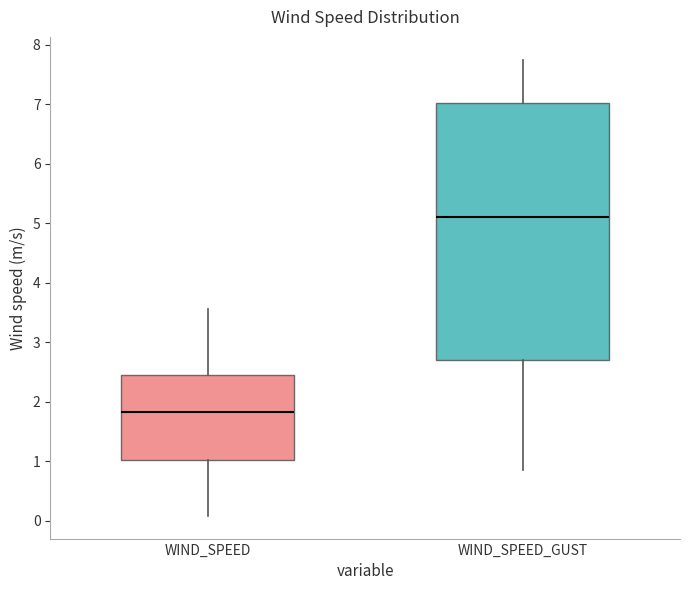

Which box has the highest median line?

WIND_SPEED_GUST